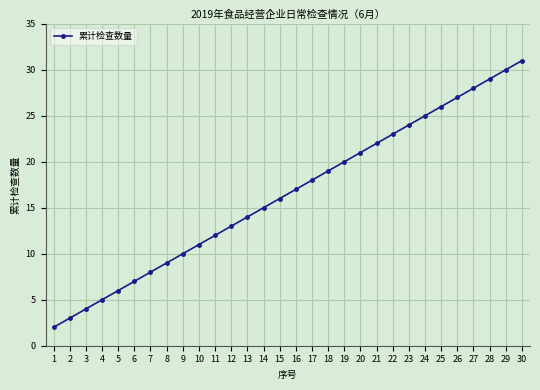

True or false: the data has more than 2 interior local peaks.

False